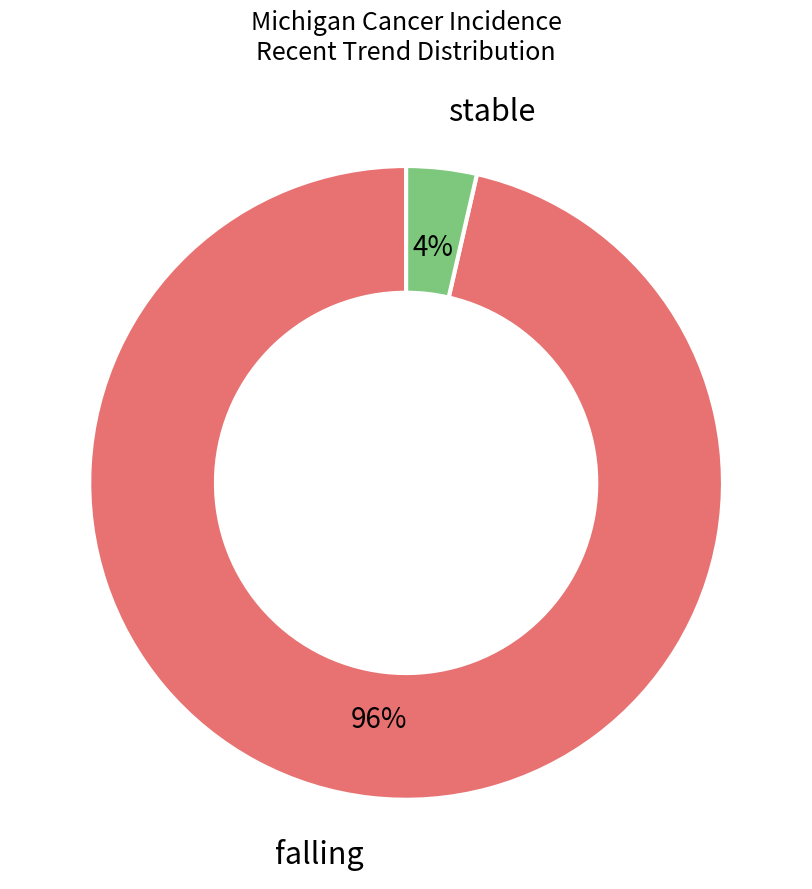

Which slice is the largest?

falling